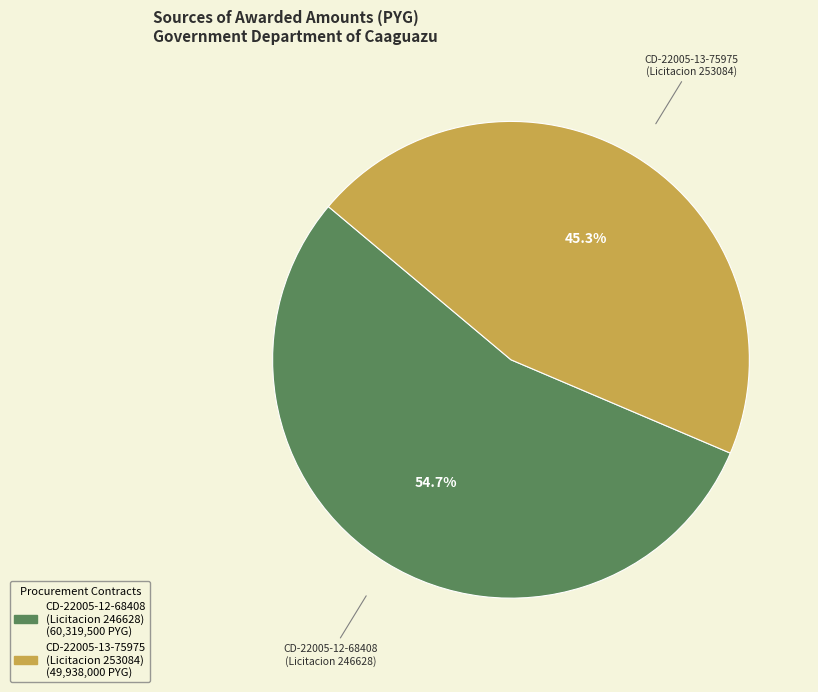

To the nearest percent, what is the average slice percentage?

50%